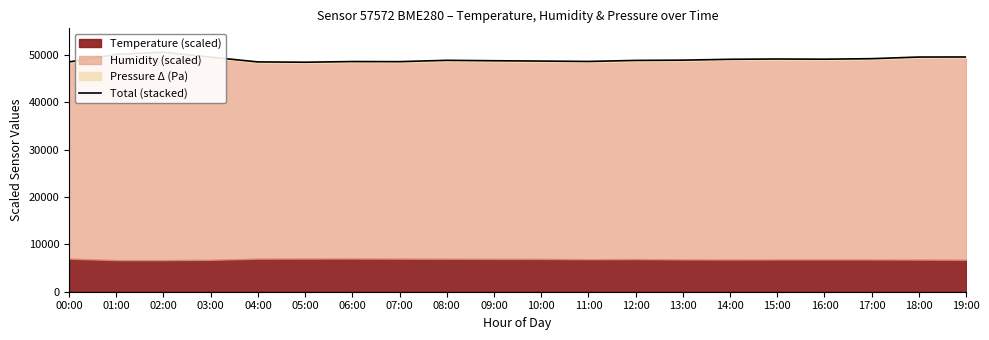

Rank the categories by value from lowest to highest.

05:00, 00:00, 04:00, 07:00, 06:00, 11:00, 10:00, 09:00, 12:00, 08:00, 13:00, 14:00, 16:00, 15:00, 17:00, 03:00, 18:00, 19:00, 01:00, 02:00